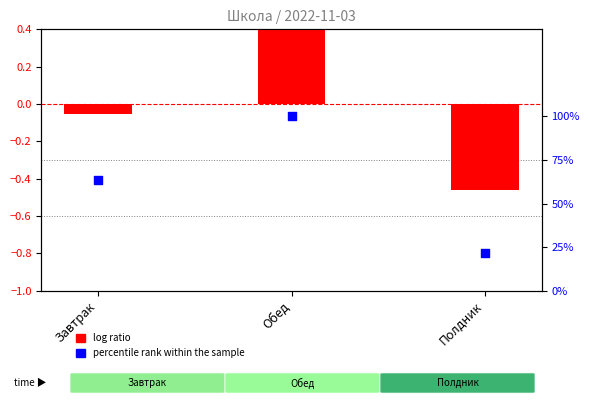

At how many categories does at least one series exceed 46?

2